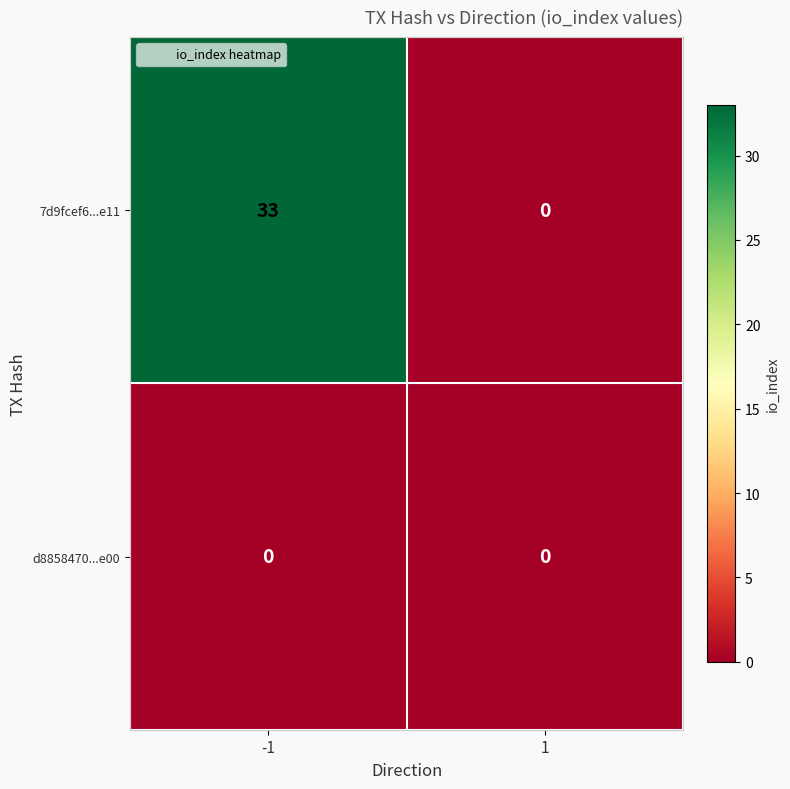

The value of 7d9fcef6...e11 at -1 is 55. True or false?

False